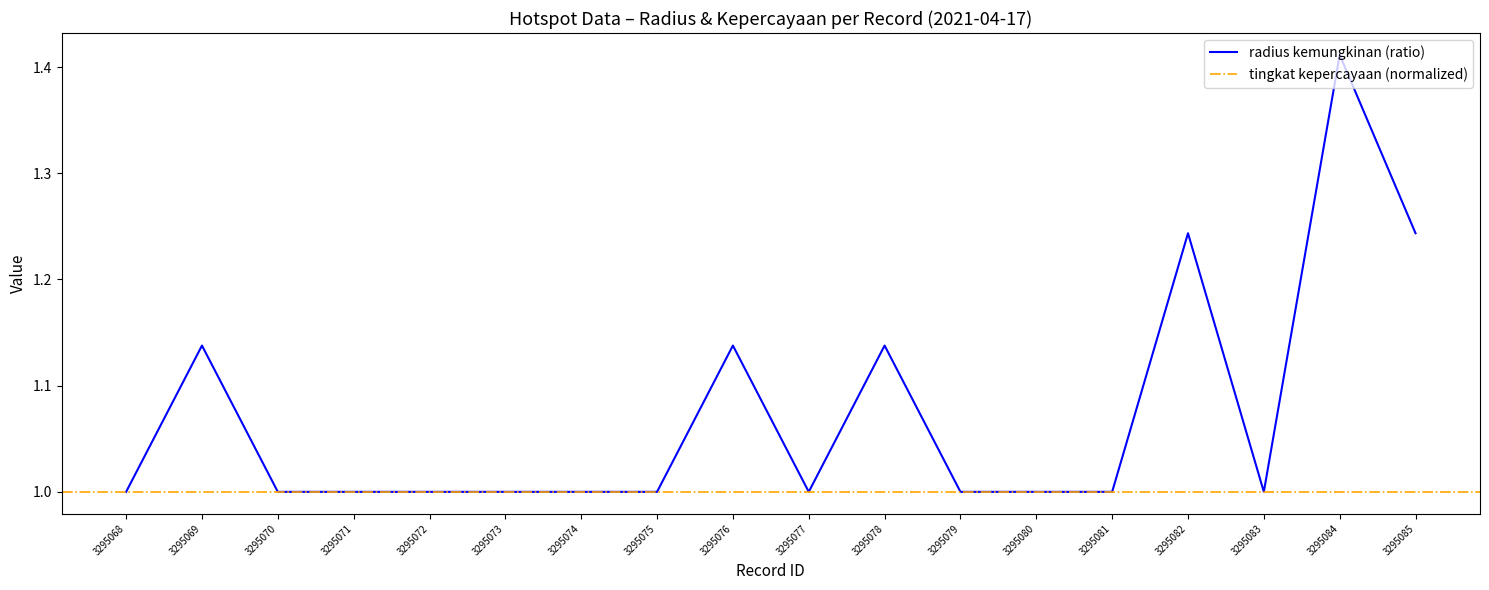

Where is the first local minimum?

3295077